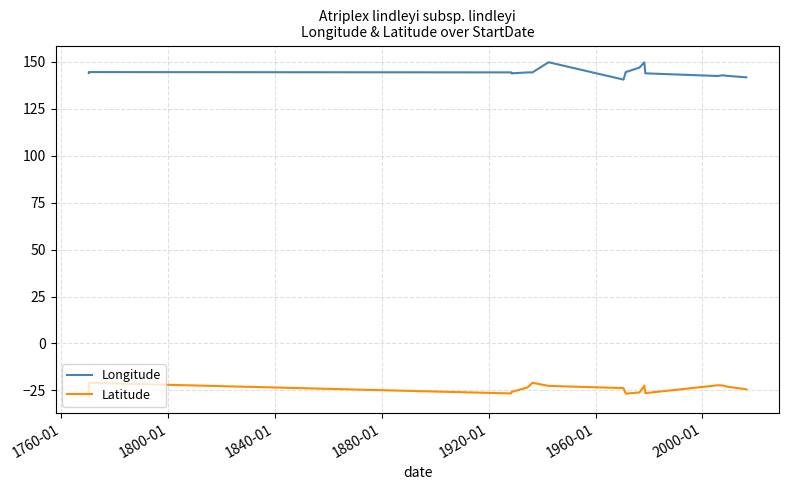

What is the difference between the maximum and minimum values in the Longitude series?

9.2